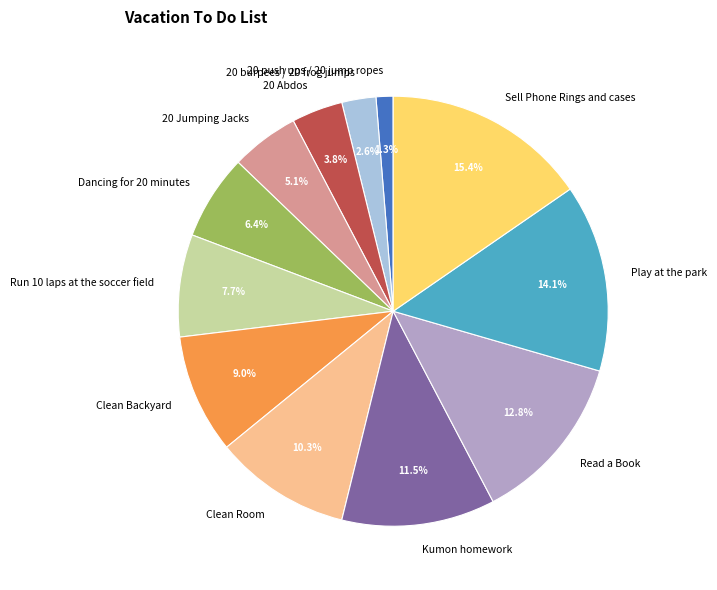

Does Clean Backyard account for over 50% of the chart?

No